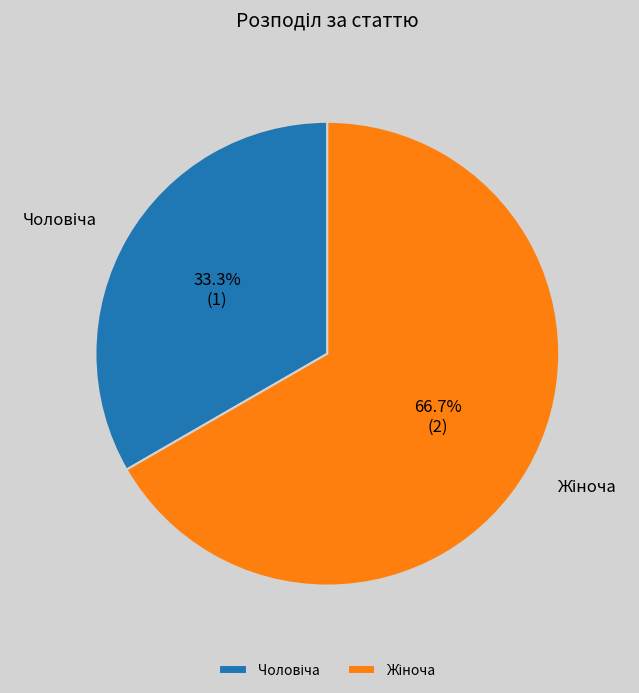

Is there a majority slice in this chart?

Yes